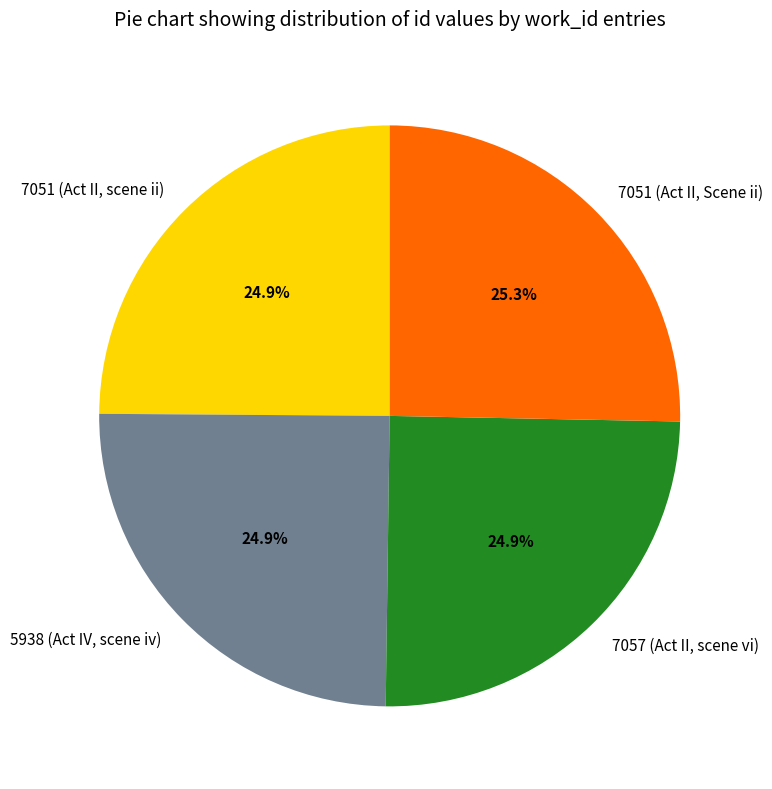

The 7057 (Act II, scene vi) slice represents 25% of the pie. True or false?

True